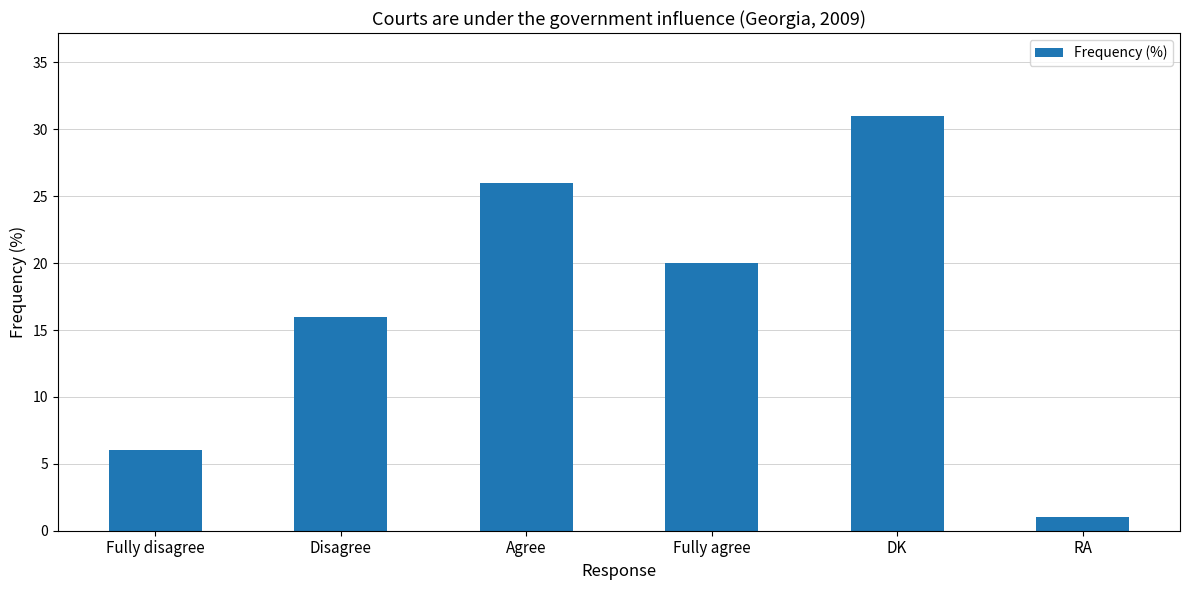

At which label does the data first exceed 20?

Agree